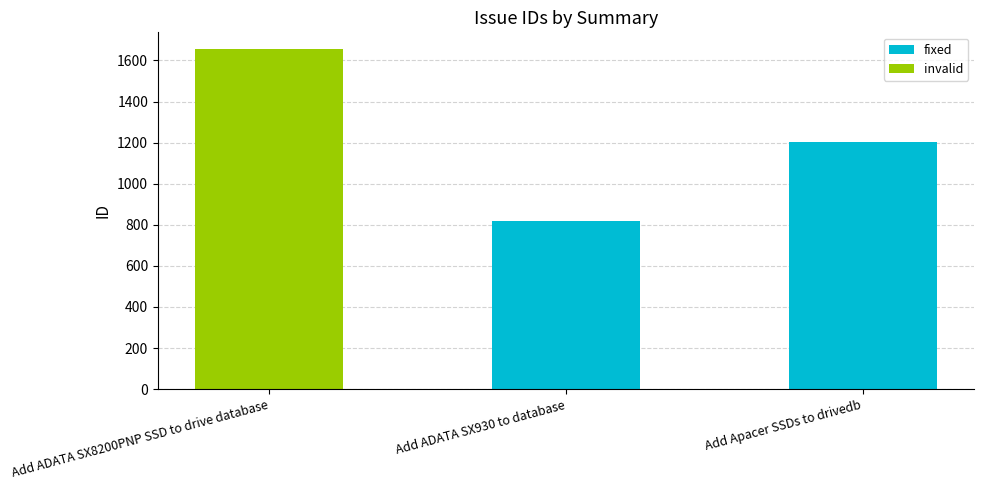

Reading left to right, what are all the values shown in this chart?

Add ADATA SX8200PNP SSD to drive database=1654	Add ADATA SX930 to database=818	Add Apacer SSDs to drivedb=1202